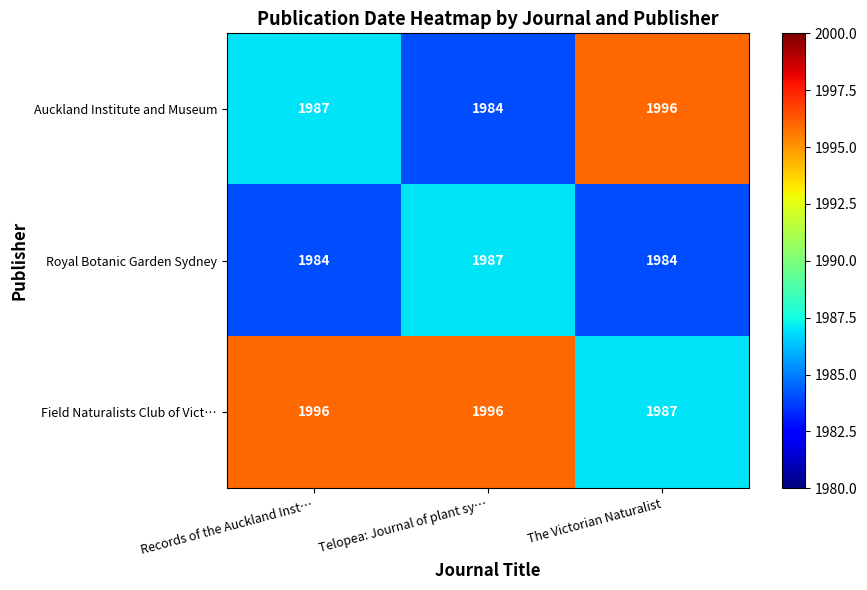

Reading right to left, what are all the values shown in this chart?

Auckland Institute and Museum: The Victorian Naturalist=1996	Telopea: Journal of plant sy…=1984	Records of the Auckland Inst…=1987
Royal Botanic Garden Sydney: The Victorian Naturalist=1984	Telopea: Journal of plant sy…=1987	Records of the Auckland Inst…=1984
Field Naturalists Club of Vict…: The Victorian Naturalist=1987	Telopea: Journal of plant sy…=1996	Records of the Auckland Inst…=1996